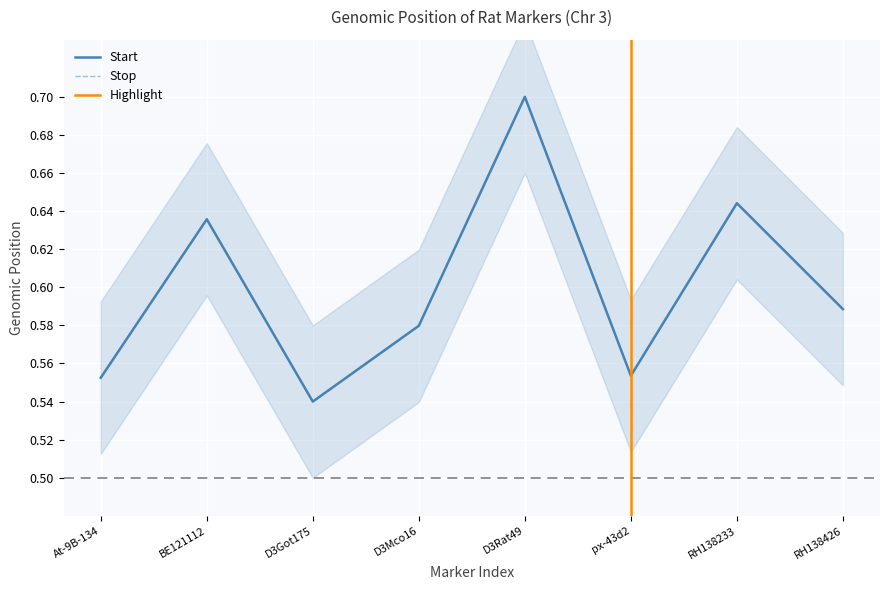

Where is the first local minimum for Start?

D3Got175